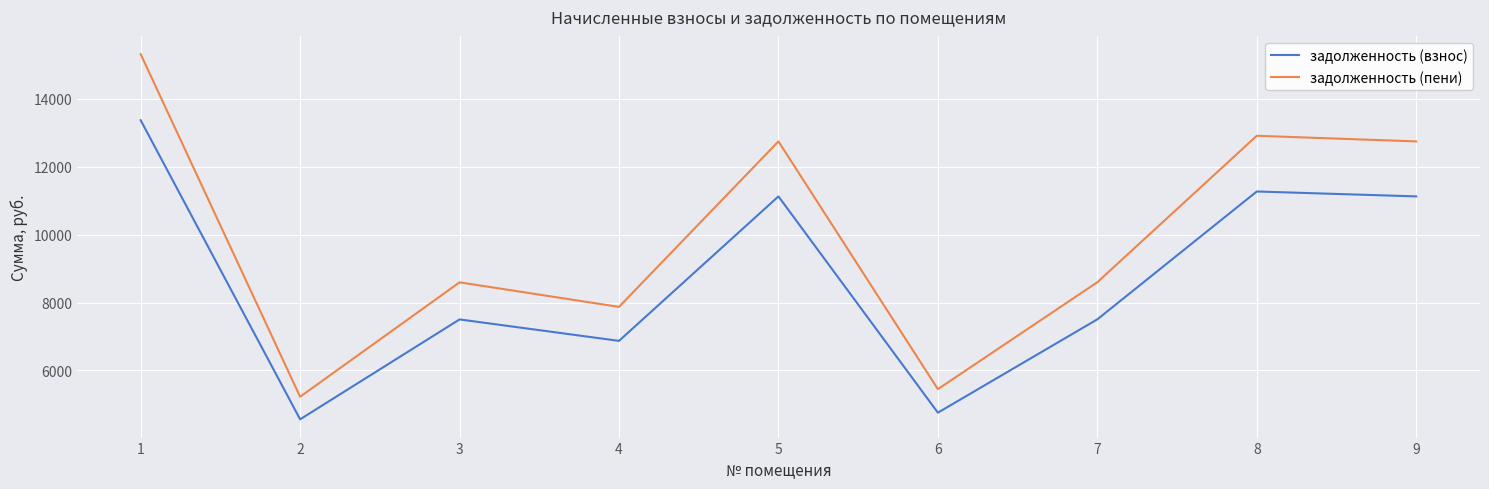

What is the difference between the задолженность (пени) values at 9 and 4?

4870.8